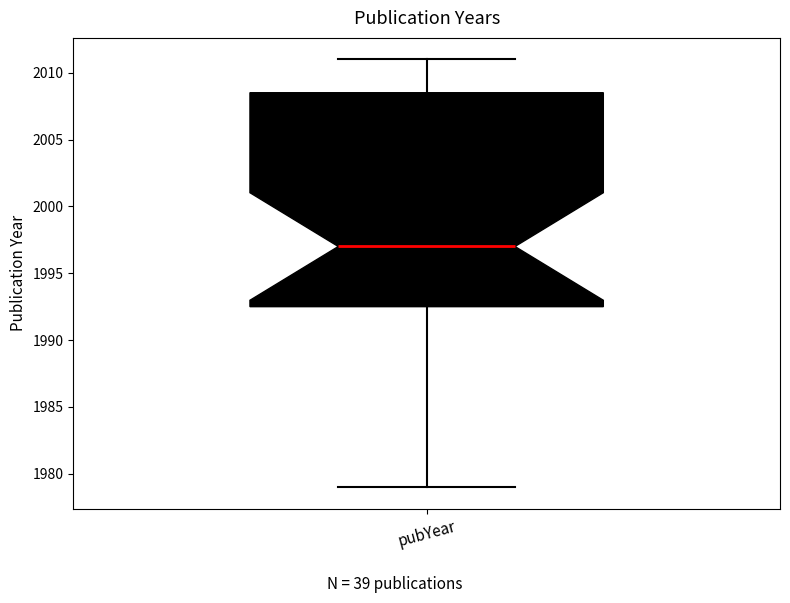

Where does the median line of the box for pubYear sit on the y-axis? The values are not printed on the chart, so give them approximately, as read against the axis.

1997.0